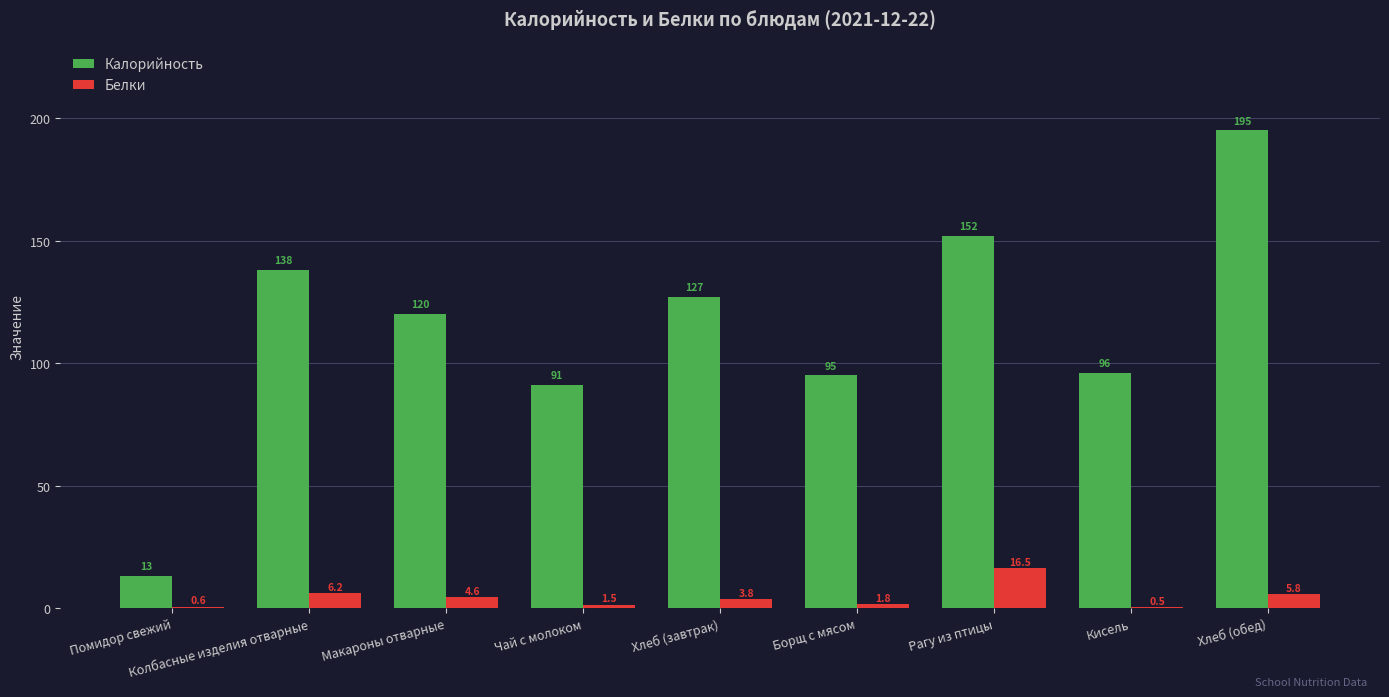

Reading left to right, extract all data points from this chart.

Калорийность: Помидор свежий=13.0	Колбасные изделия отварные=138.0	Макароны отварные=120.0	Чай с молоком=91.0	Хлеб (завтрак)=127.0	Борщ с мясом=95.0	Рагу из птицы=152.0	Кисель=96.0	Хлеб (обед)=195.0
Белки: Помидор свежий=0.6	Колбасные изделия отварные=6.2	Макароны отварные=4.6	Чай с молоком=1.5	Хлеб (завтрак)=3.8	Борщ с мясом=1.8	Рагу из птицы=16.5	Кисель=0.5	Хлеб (обед)=5.8